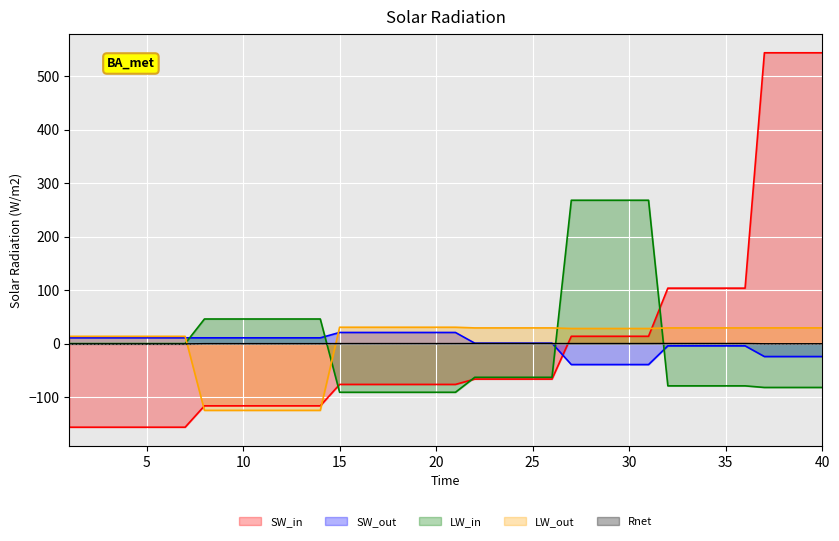

The value of SW_in at 10 is -116.0. True or false?

True